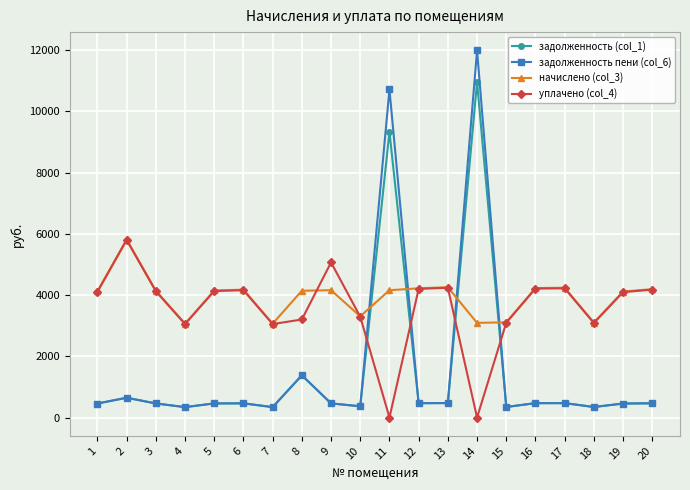

Which series has the widest spread of values?

задолженность пени (col_6)